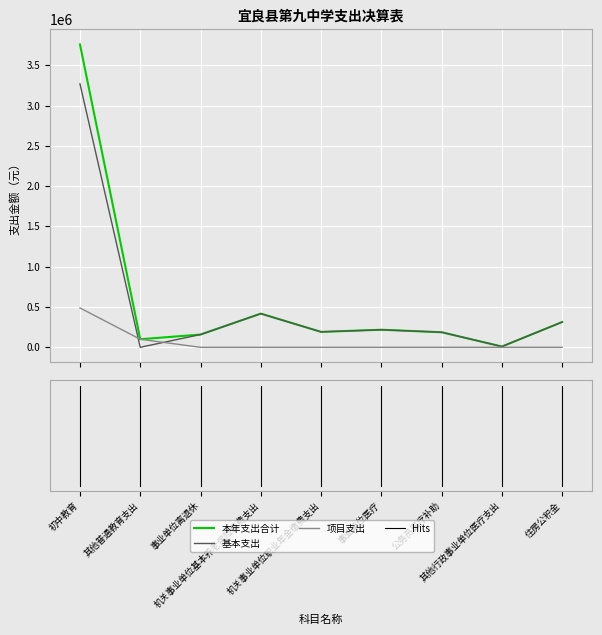

Which series has the widest spread of values?

本年支出合计